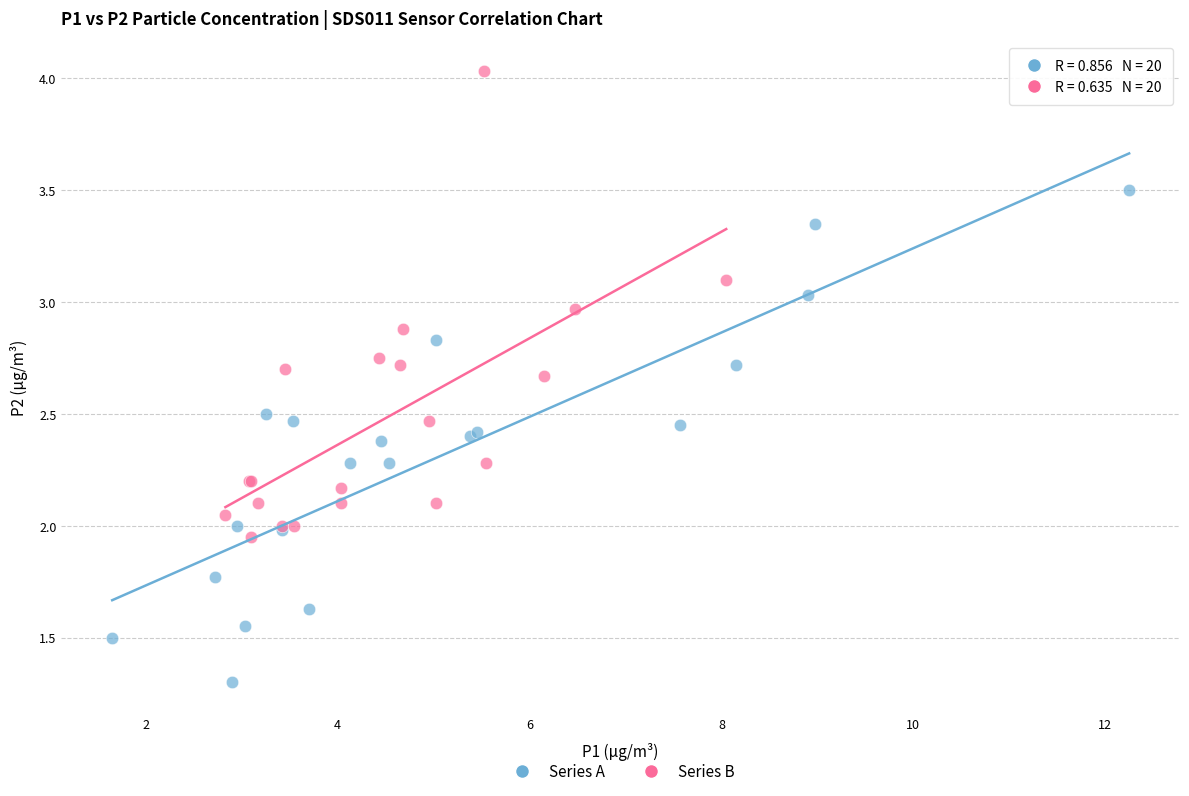

Which series reaches the minimum Y coordinate?

Series A